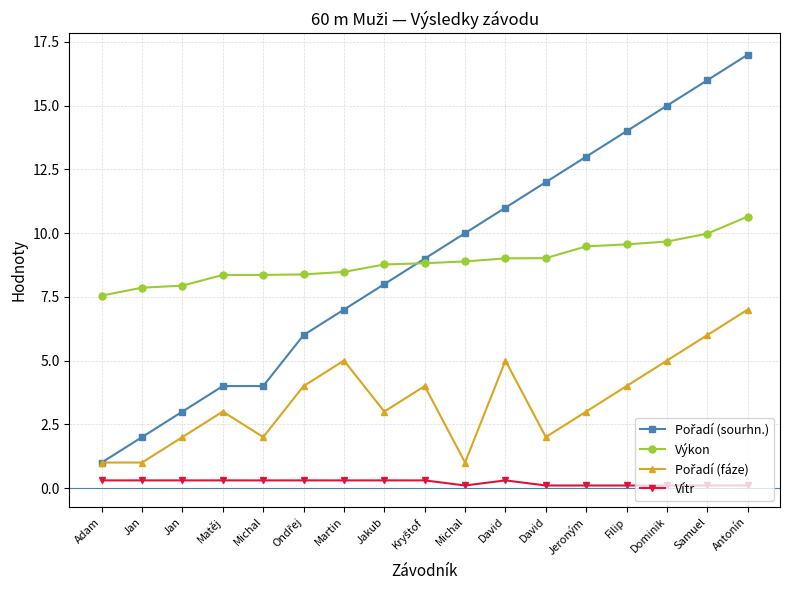

At which category is the sum across all series the highest?

Antonín